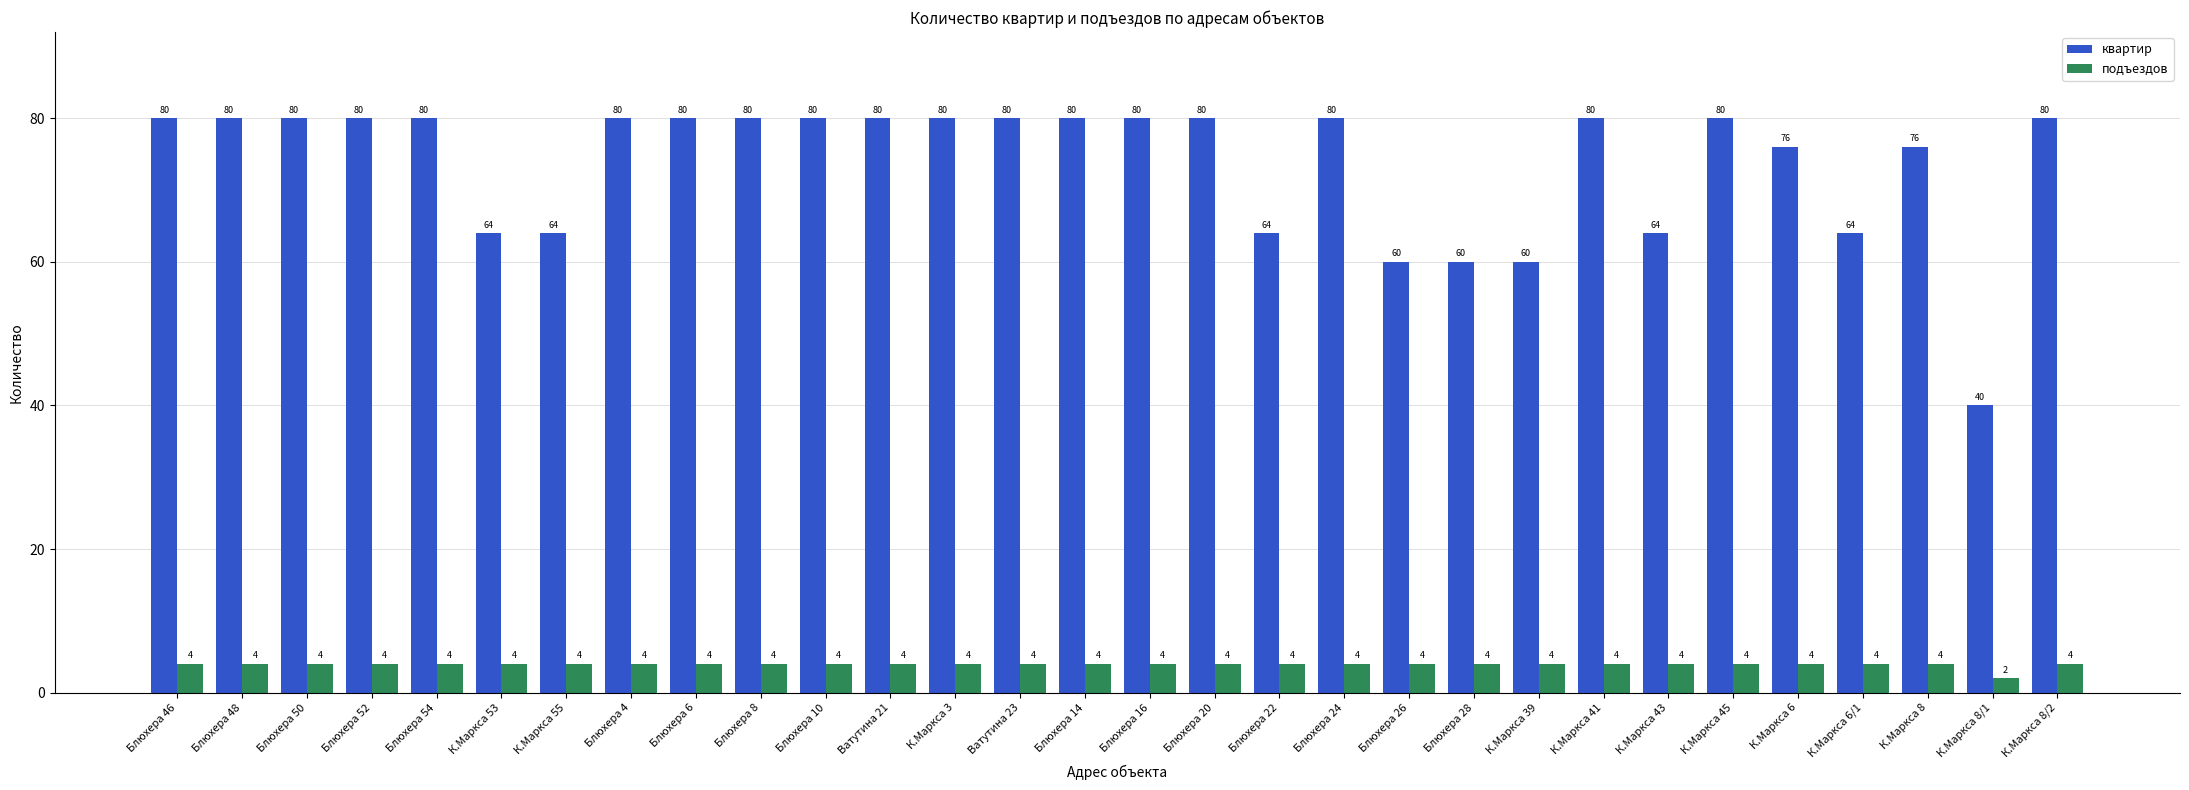

What is the total value across all series at Блюхера 46?

84